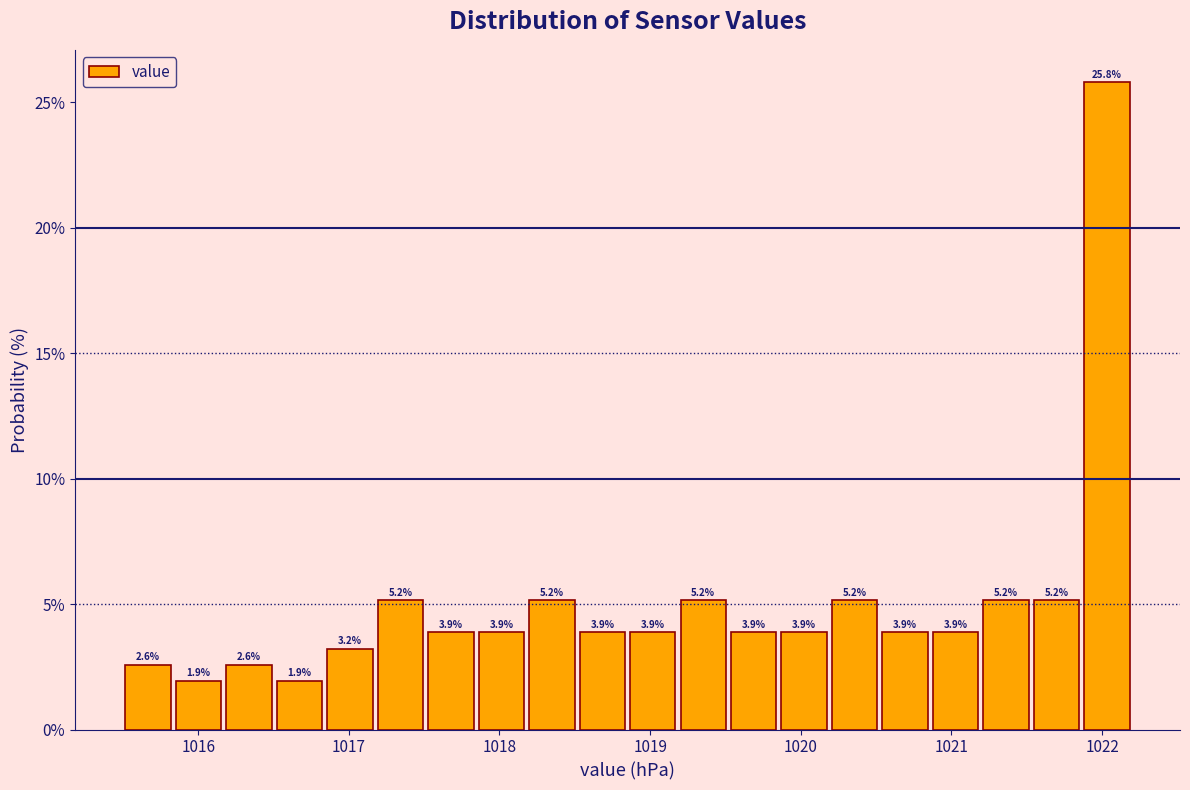

Read against the x-axis, roughly where is the centre of the tallest bar?

1022.0